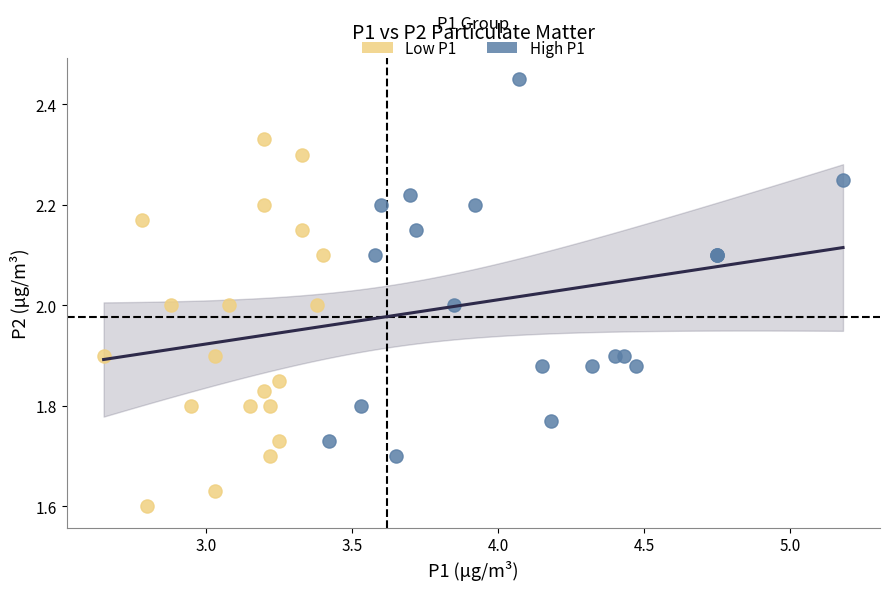

Which series contains the highest Y value?

High P1